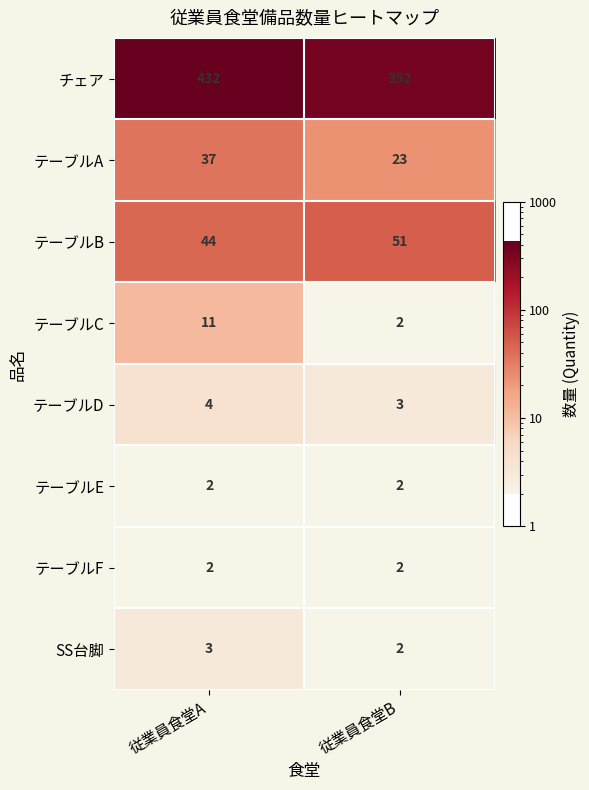

At which label is テーブルC closest to 6?

従業員食堂B